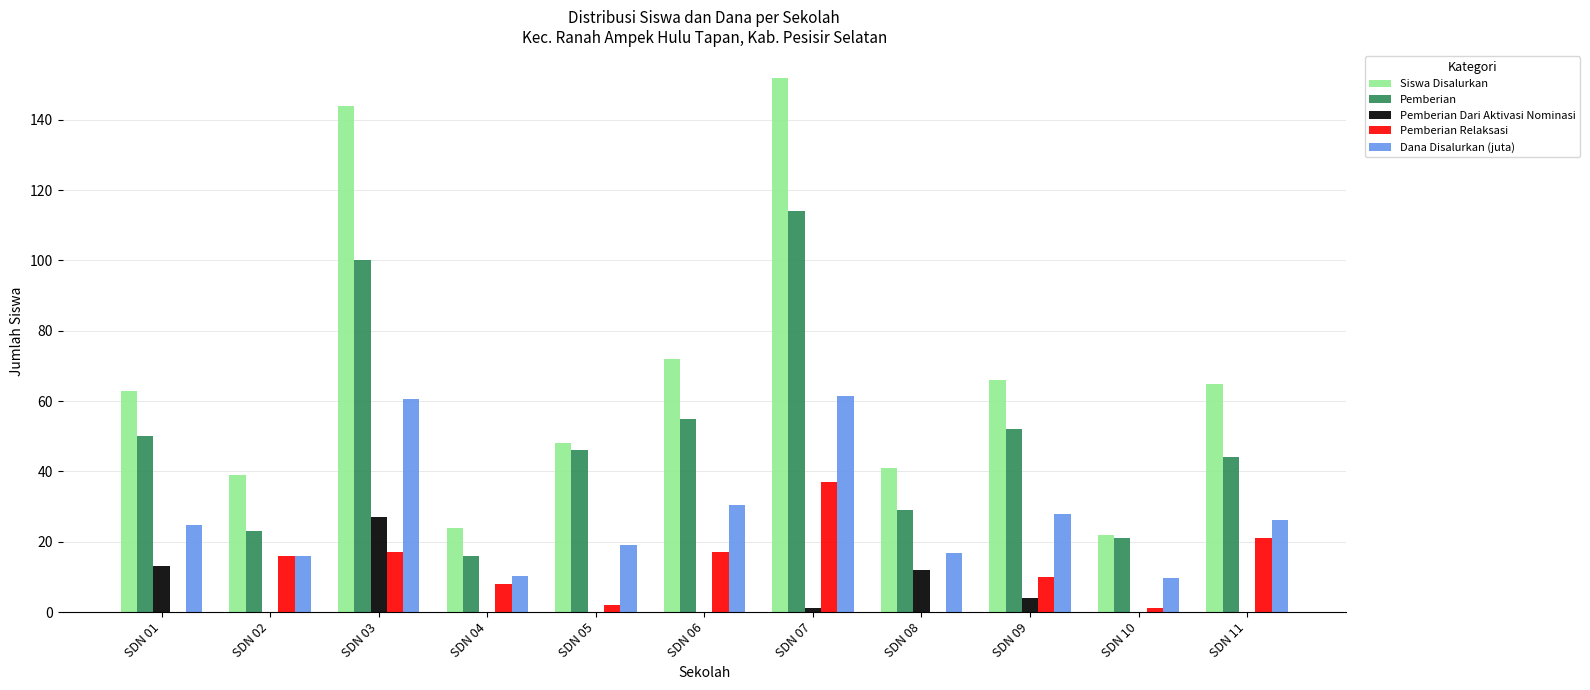

What is the greatest value displayed?

152.0